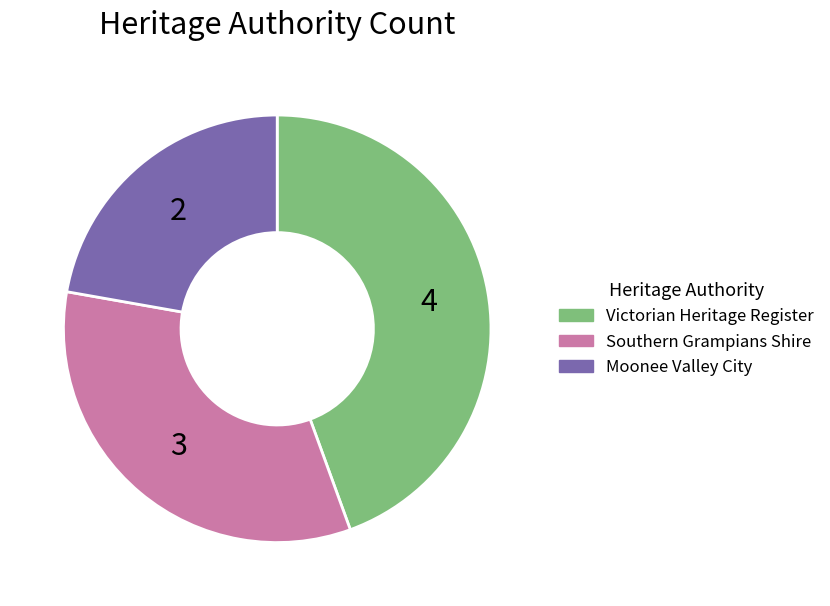

Does any single category account for the majority?

No